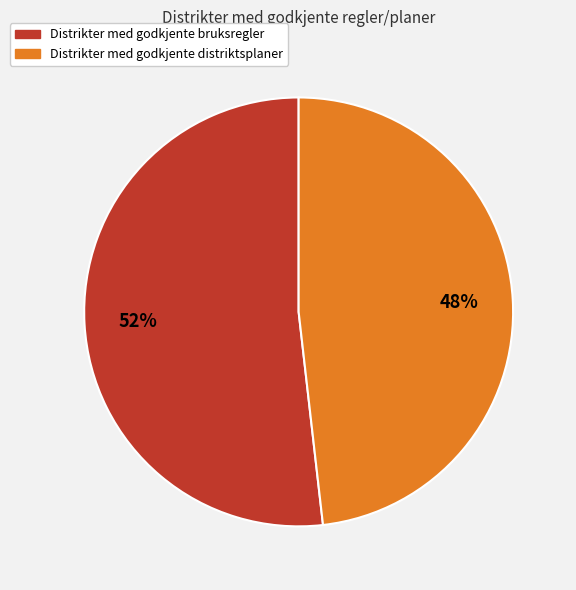

Which slice is the smallest?

Distrikter med godkjente distriktsplaner